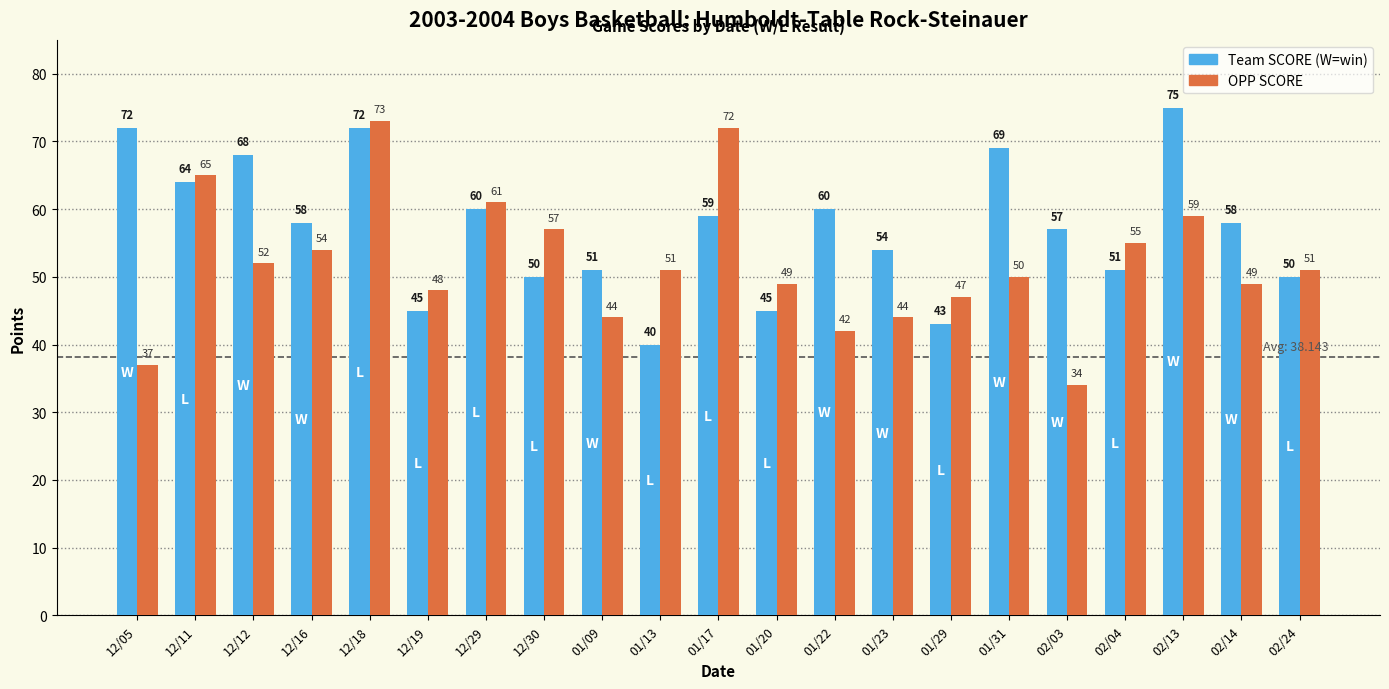

What is the total value across all series at 02/03?

91